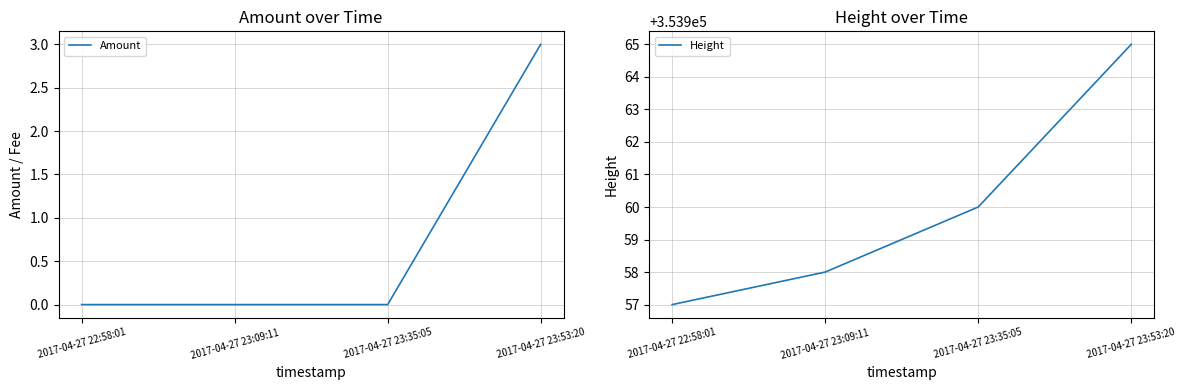

Is the value of Height at 2017-04-27 23:53:20 greater than the value of Amount at 2017-04-27 22:58:01?

Yes